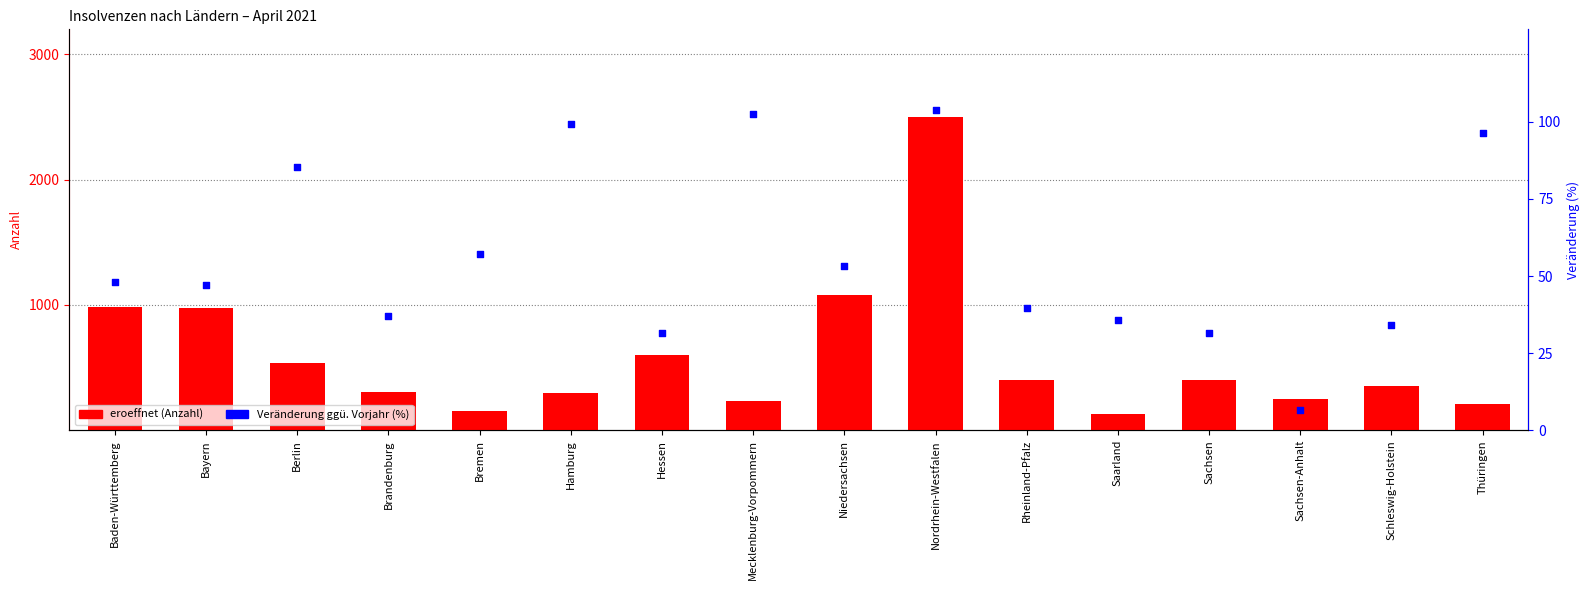

Which series has the widest spread of Y values?

eroeffnet